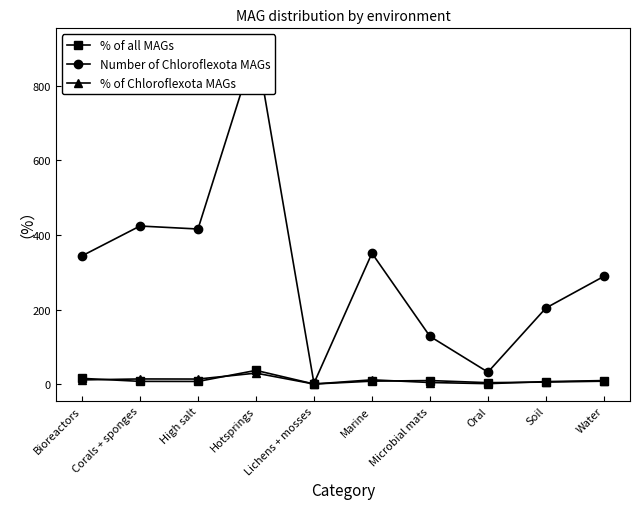

Reading left to right, transcribe all the data shown in this chart.

% of all MAGs: 15.3	7.2	7.0	36.7	0.1	7.8	9.4	3.7	5.3	7.6
Number of Chloroflexota MAGs: 344.0	424.0	416.0	909.0	2.0	351.0	128.0	32.0	204.0	289.0
% of Chloroflexota MAGs: 11.1	13.7	13.4	29.3	0.1	11.3	4.1	1.0	6.6	9.3